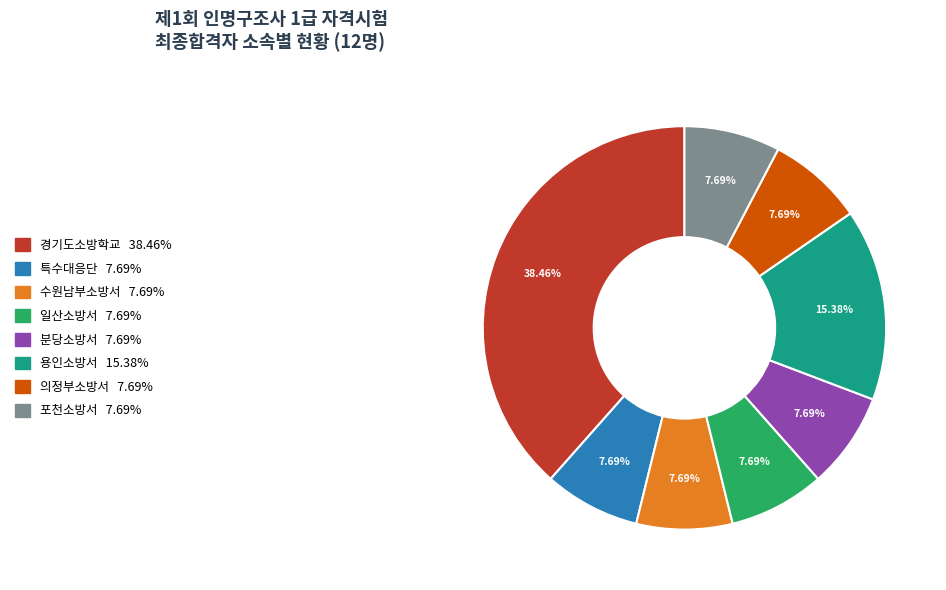

How many segments does this pie chart have?

8